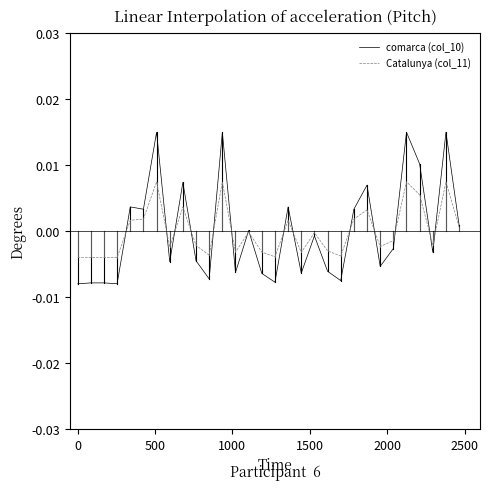

List the series in order of their peak value, highest first.

comarca (col_10), Catalunya (col_11)